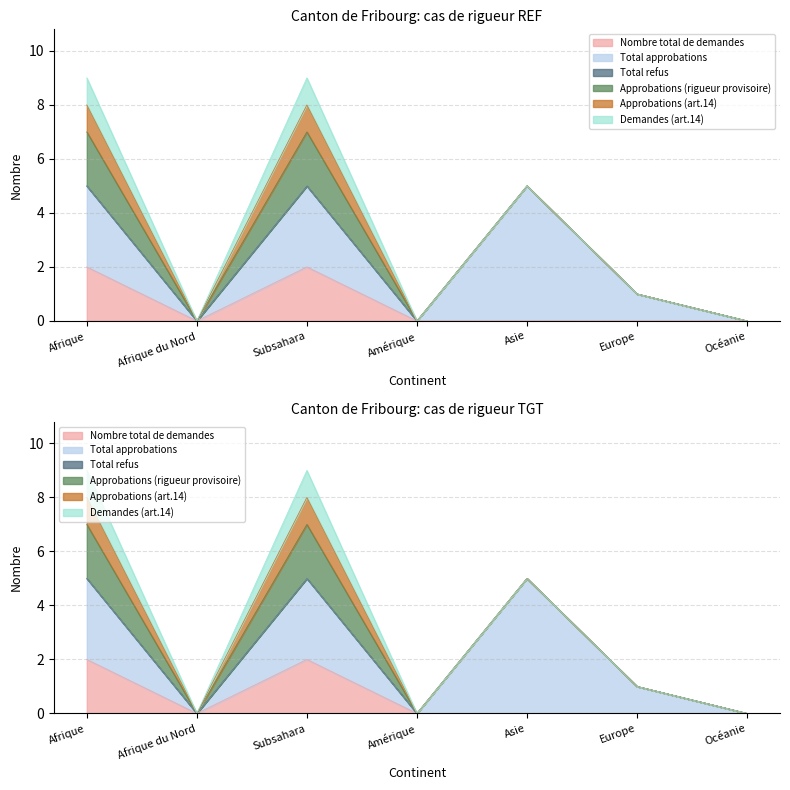

How many interior local peaks does the Demandes (art.14) series have?

1